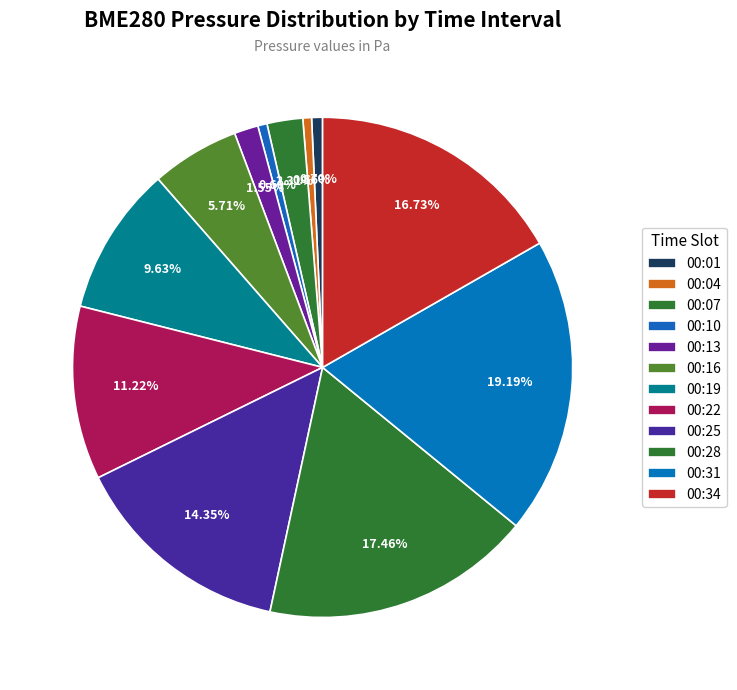

How many slices are in this pie chart?

12